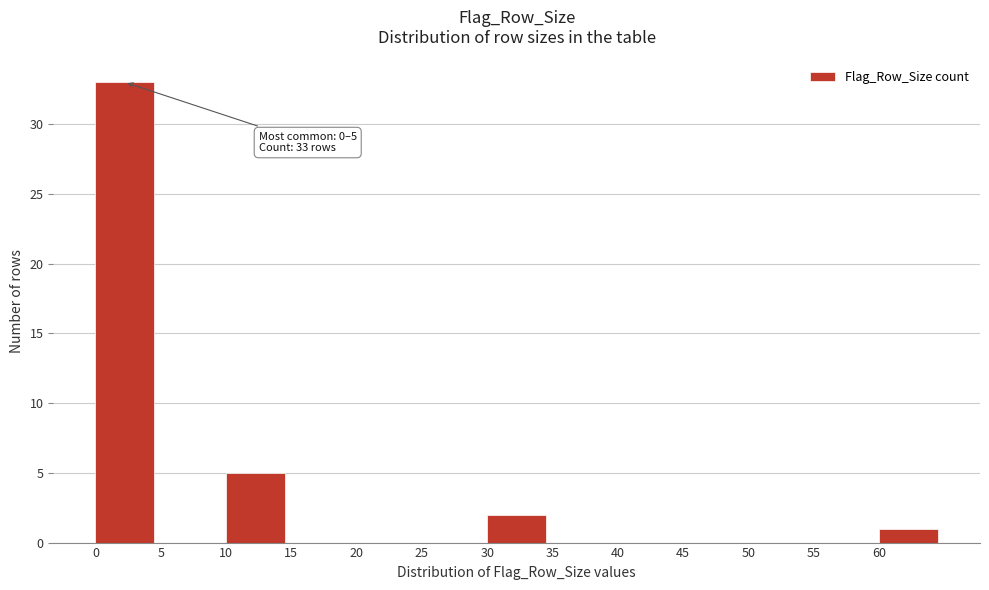

Which range on the x-axis has the tallest bar?

0 to 5